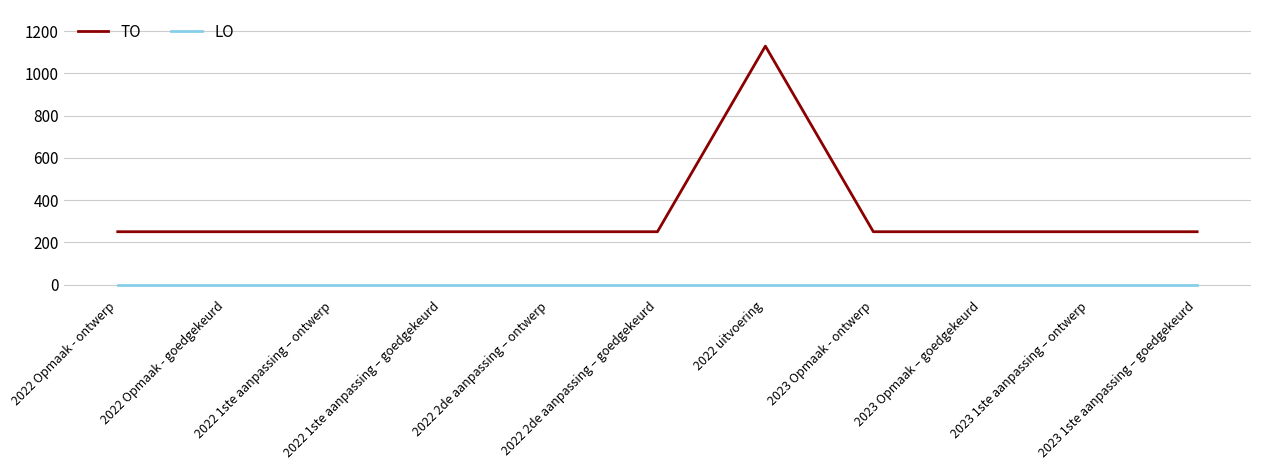

Which series has the largest total across all categories?

TO